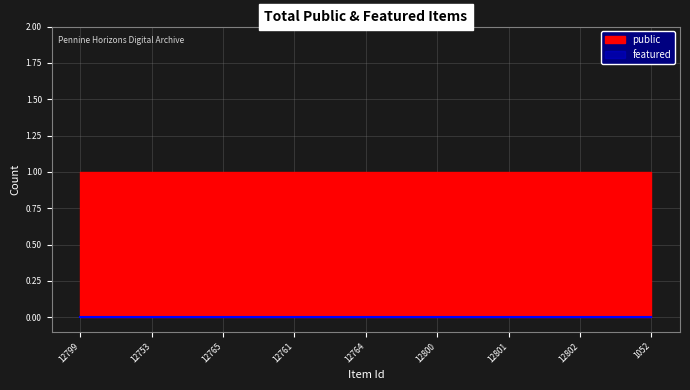

List the series in order of their peak value, lowest first.

featured, public